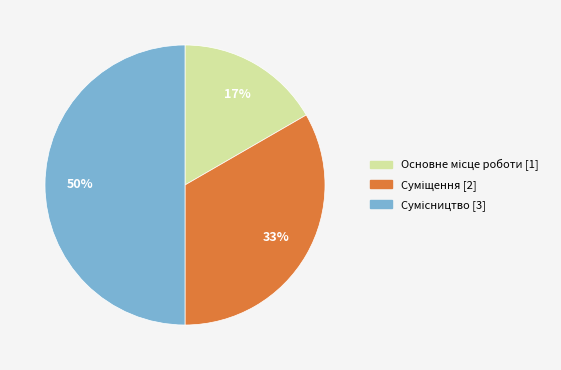

To the nearest percent, what is the average slice percentage?

33%